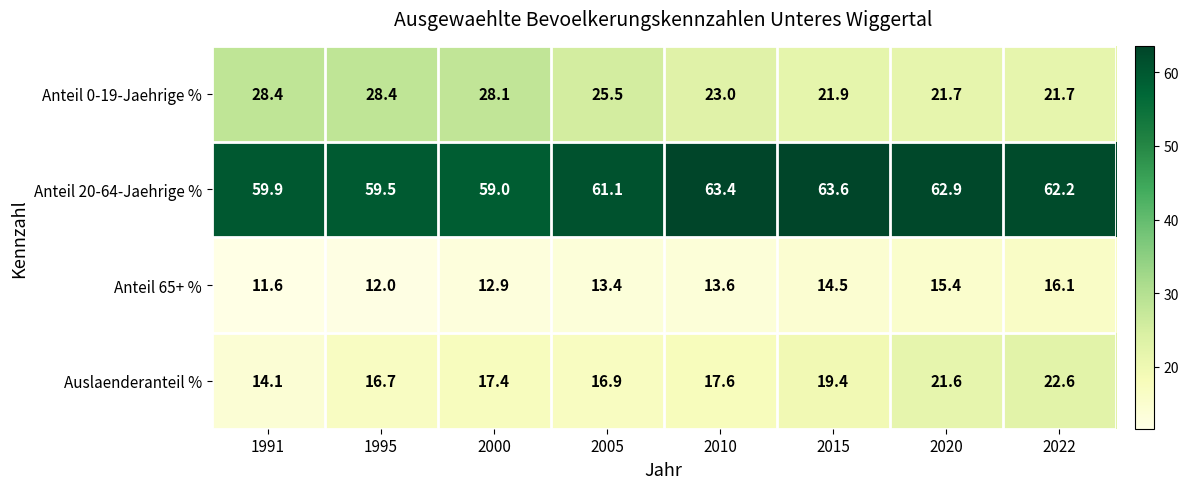

Which series has the largest total across all categories?

Anteil 20-64-Jaehrige %